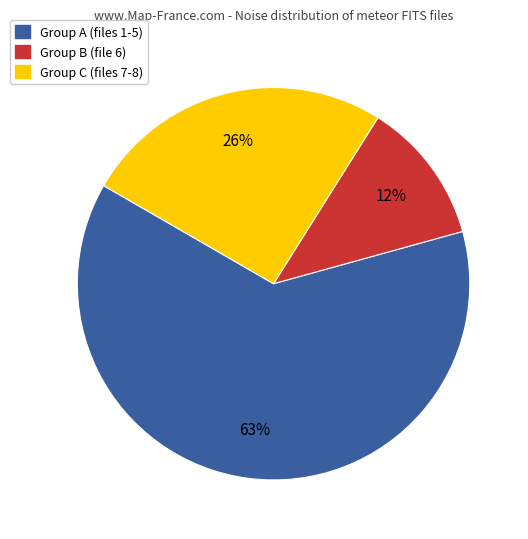

To the nearest percent, what percentage of the pie is Group C (files 7-8)?

26%